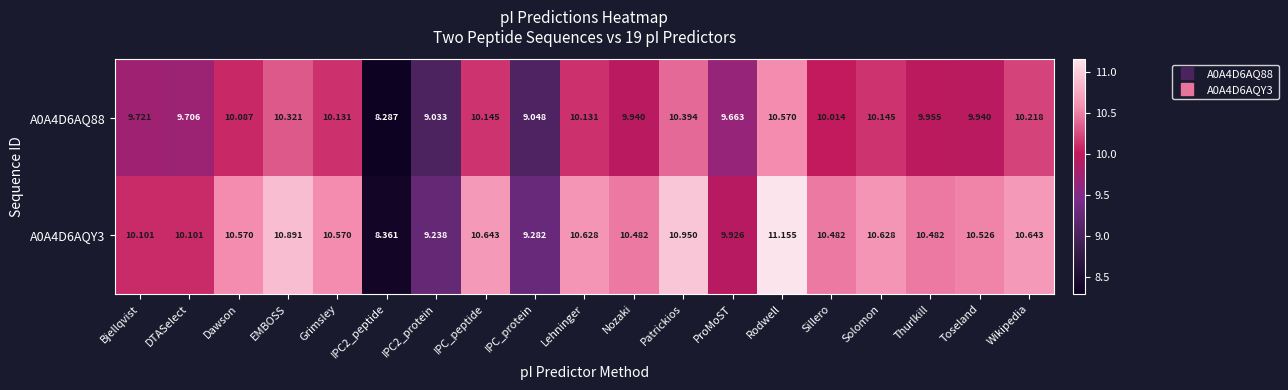

At which label does A0A4D6AQY3 reach its peak?

Rodwell